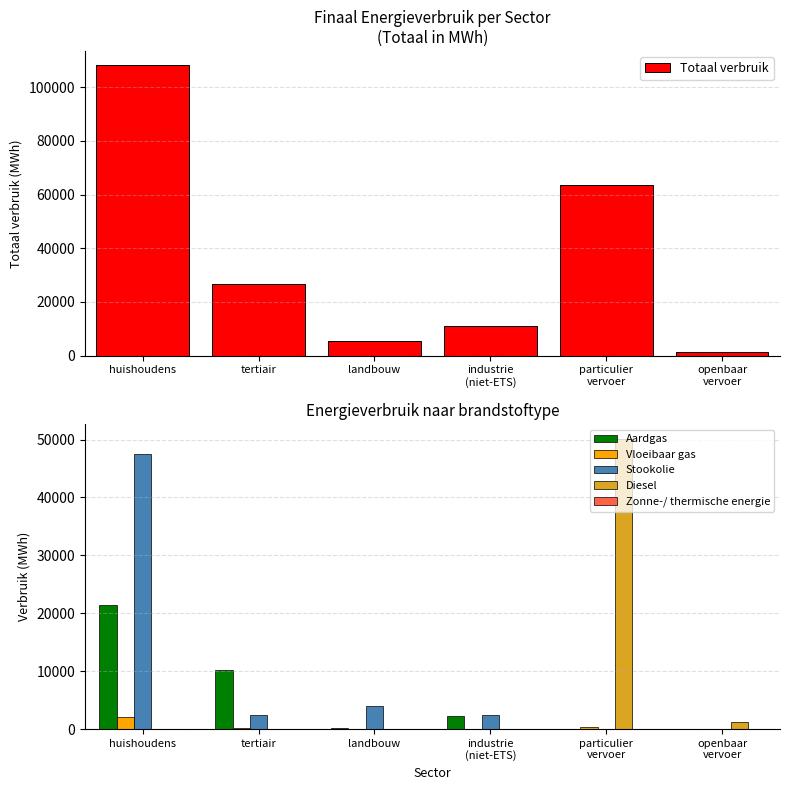

List the series in order of their peak value, lowest first.

Zonne-/ thermische energie, Vloeibaar gas, Aardgas, Stookolie, Diesel, Totaal verbruik